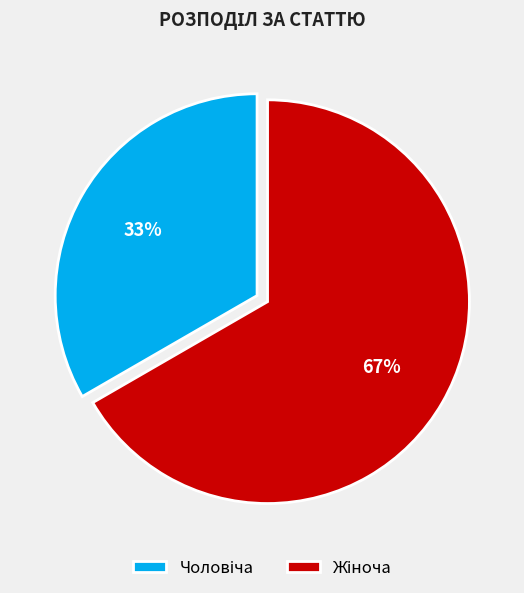

Does any single category account for the majority?

Yes